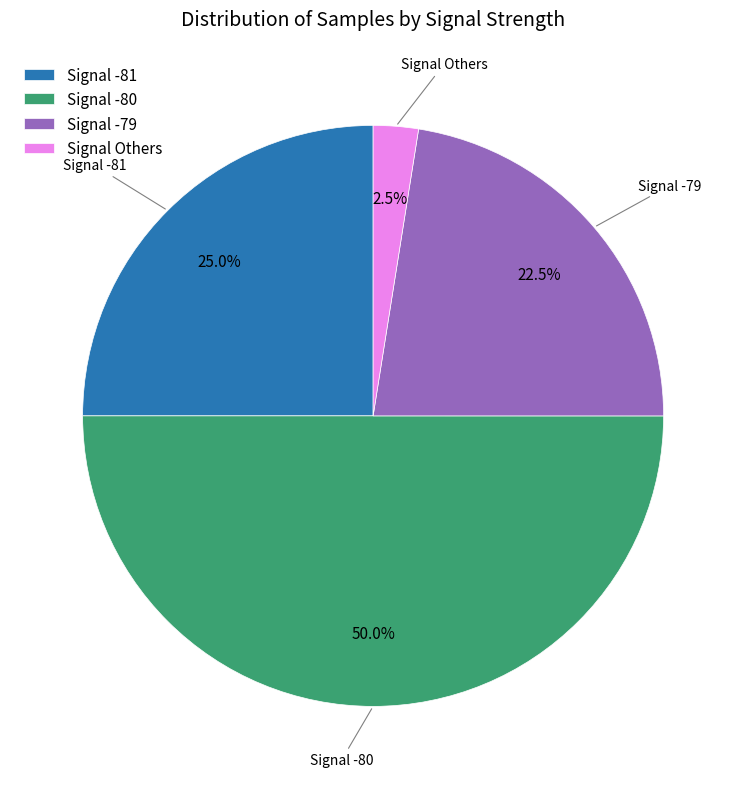

Between Signal -80 and Signal -79, which is larger?

Signal -80